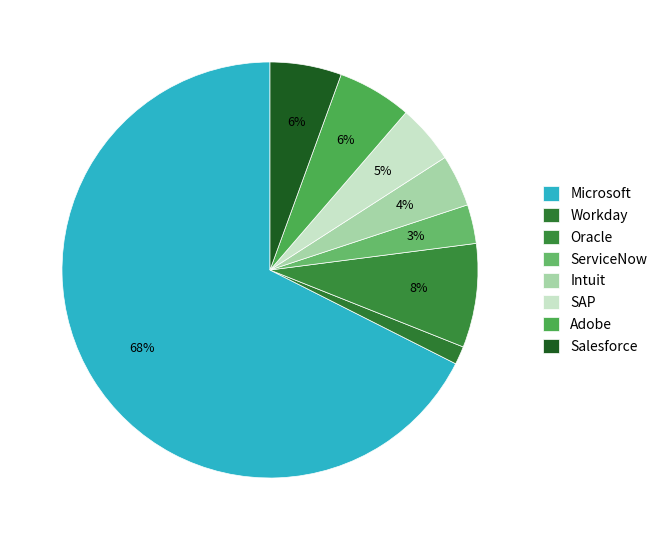

True or false: Salesforce accounts for 1% of the total.

False